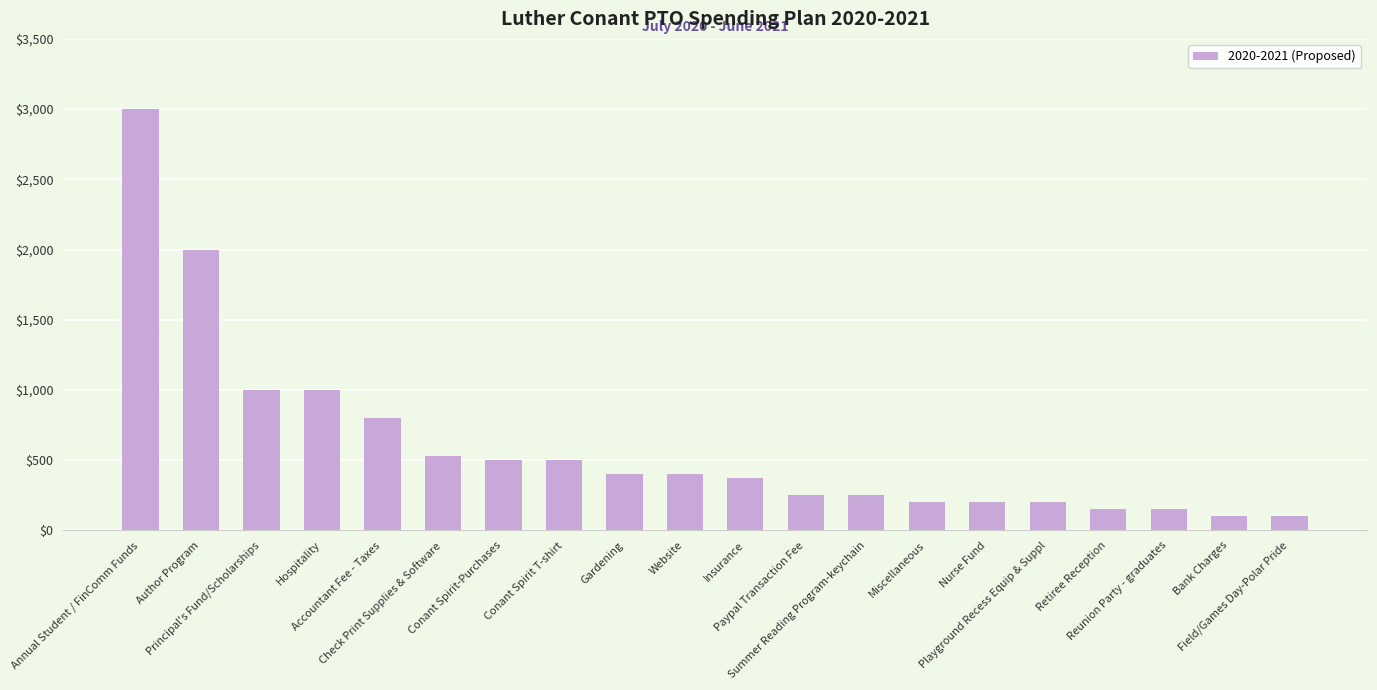

Is it true that the value at Hospitality is 1797?

False